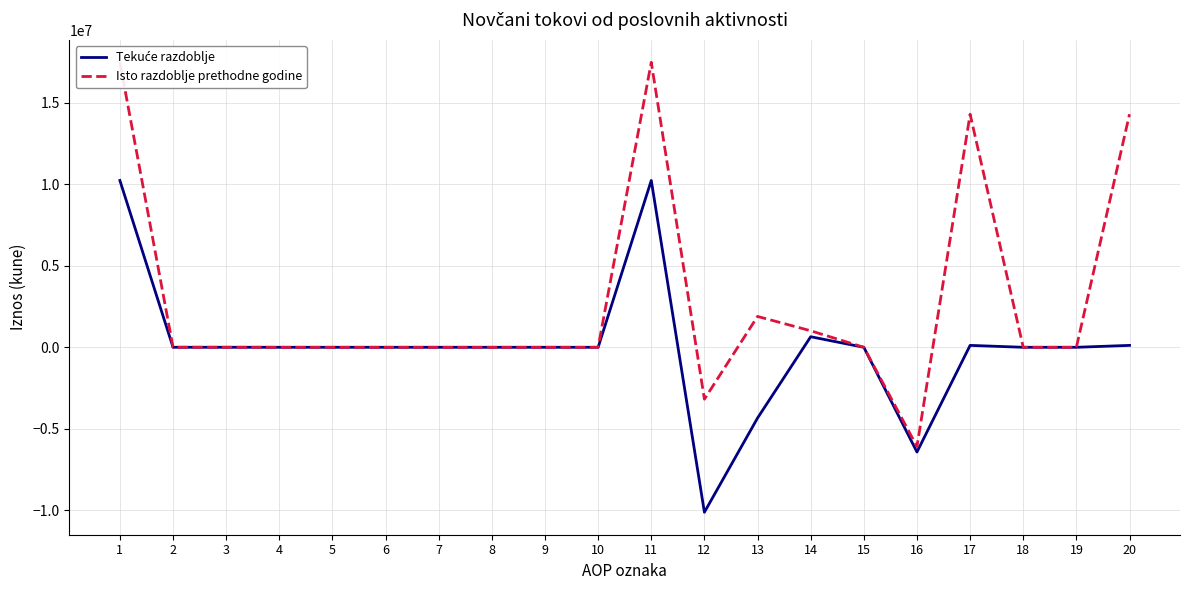

Which series has the largest total across all categories?

Isto razdoblje prethodne godine